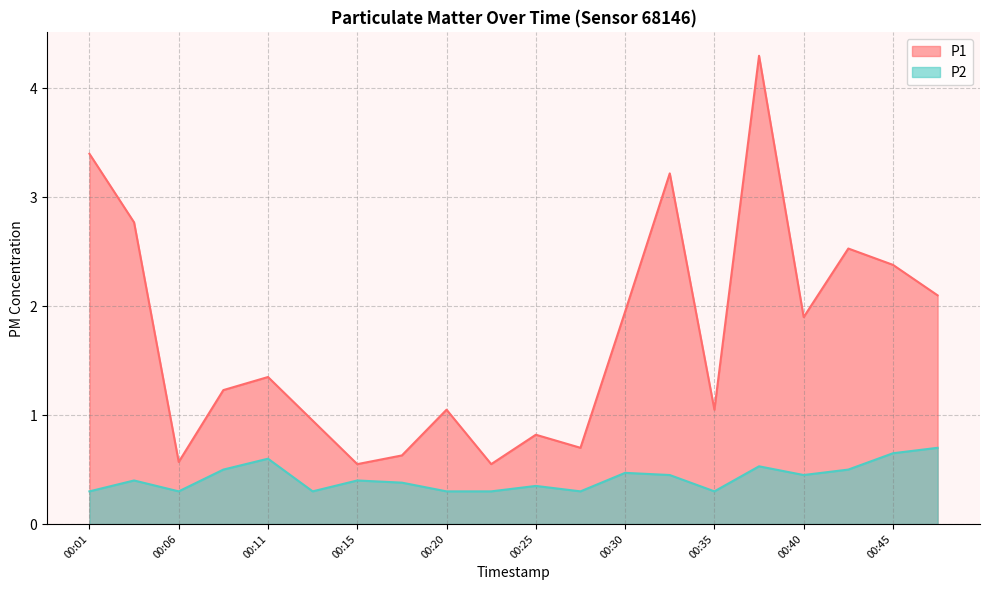

Between 00:15 and 00:30, which series saw the biggest shift?

P1